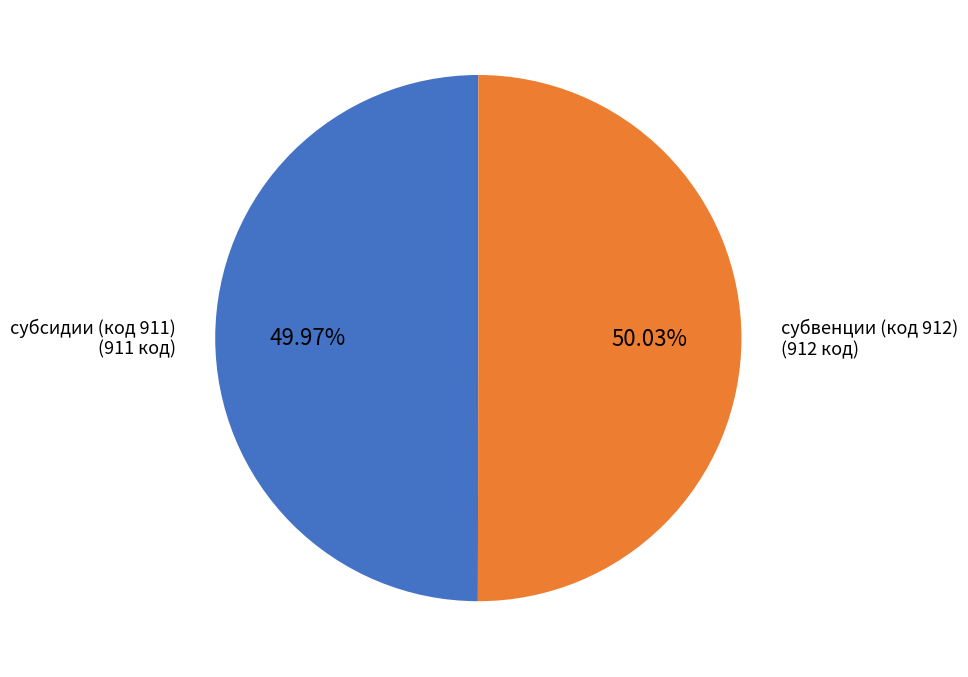

Is there a majority slice in this chart?

Yes